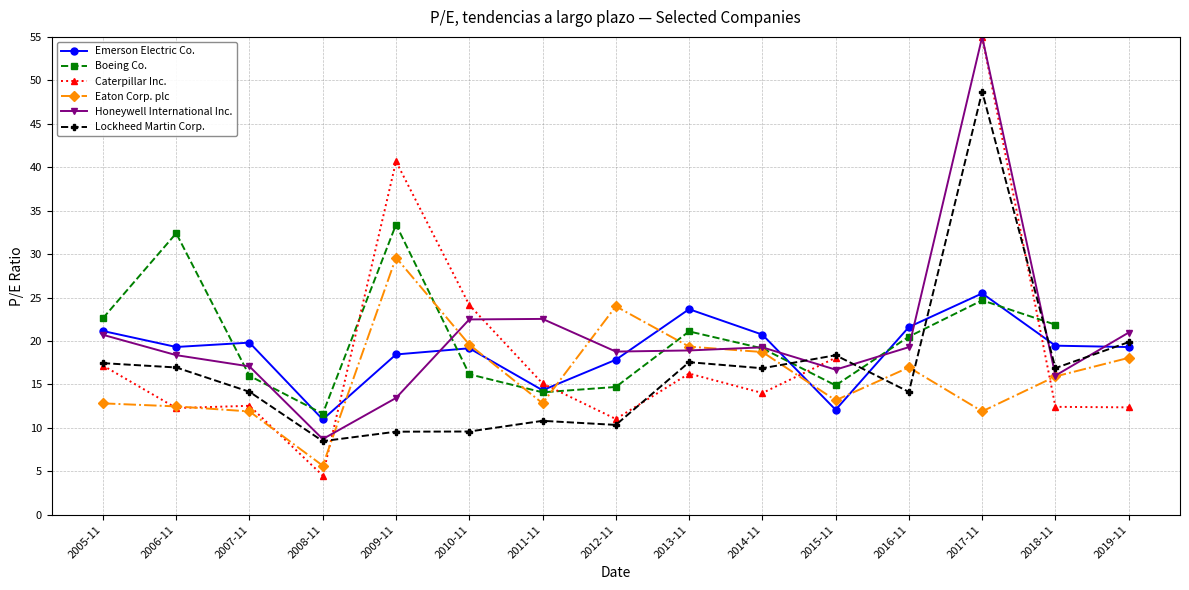

What position from the left is 2012-11?

8